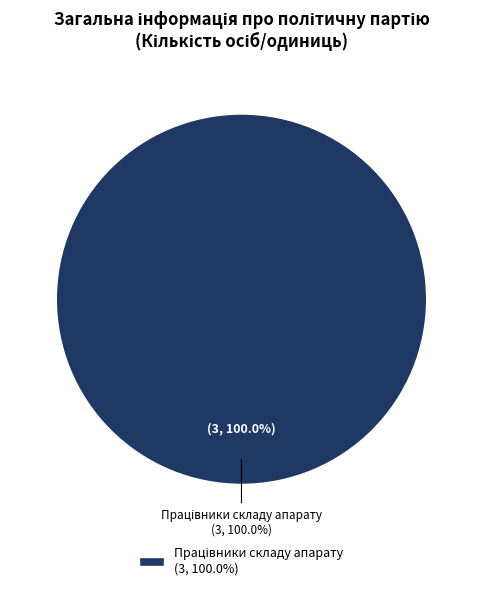

True or false: Висунуто кандидатів на виборах accounts for 1% of the total.

False